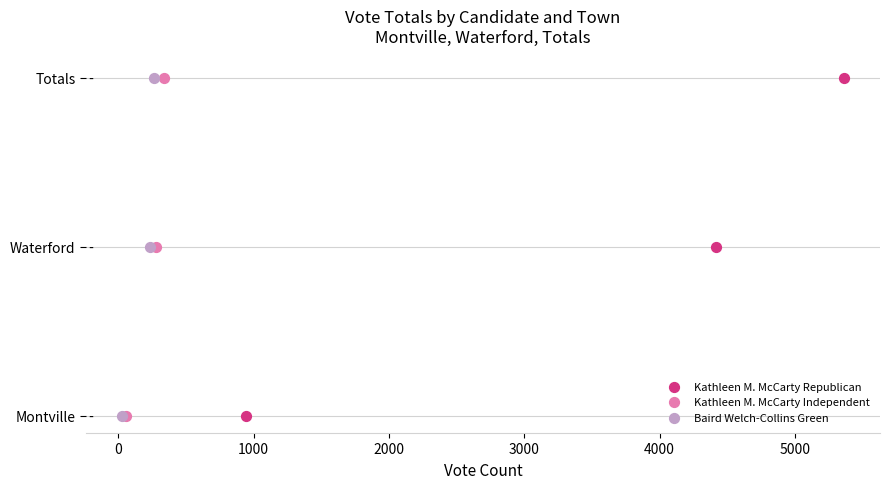

What are all the series names shown in the legend?

Kathleen M. McCarty Republican, Kathleen M. McCarty Independent, Baird Welch-Collins Green